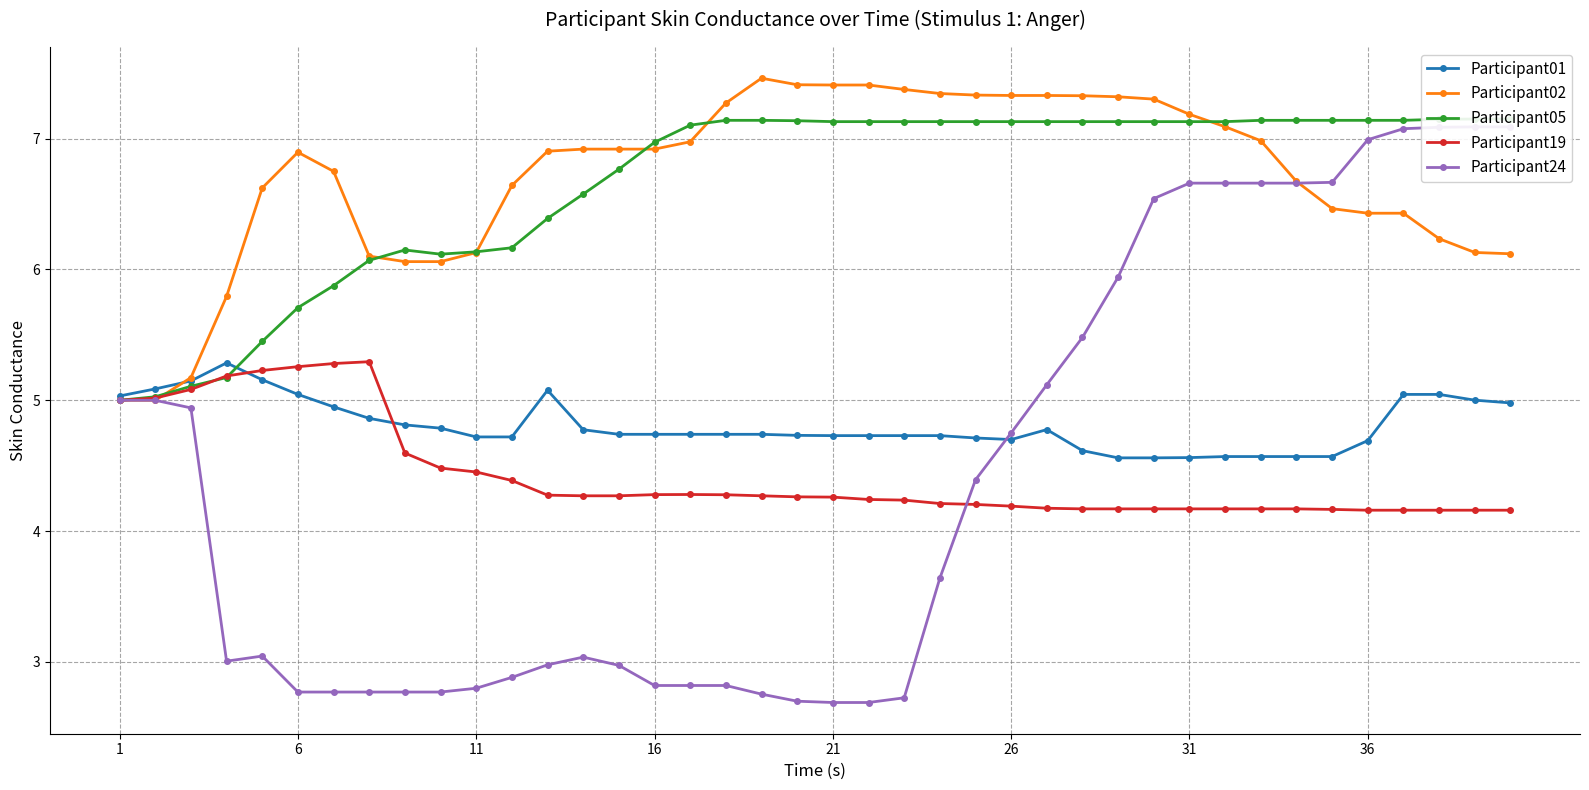

What is the total value across all series at 21?

25.5